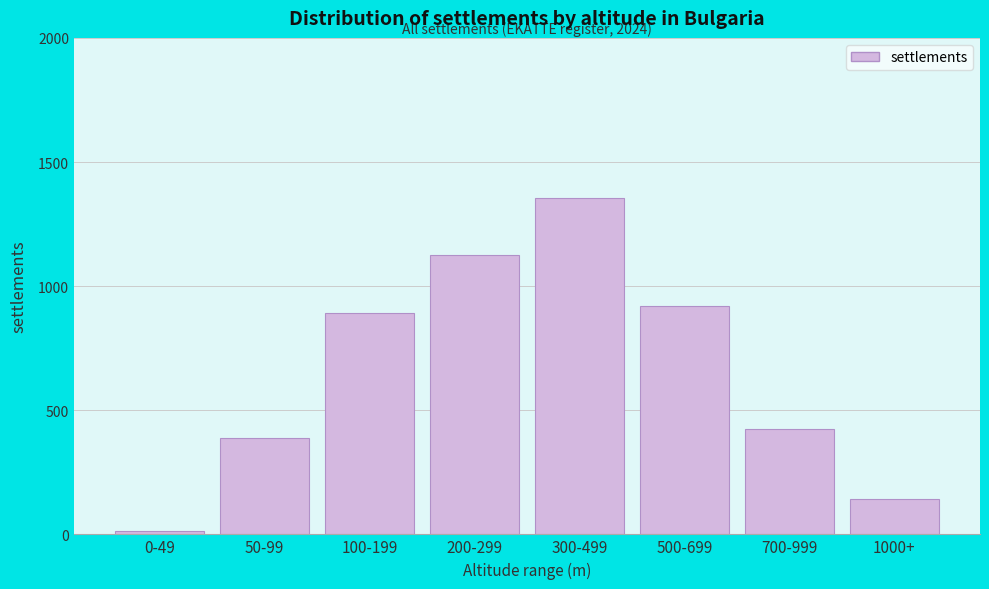

Reading left to right, list all the values displayed in this chart.

12	387	892	1124	1356	921	423	144